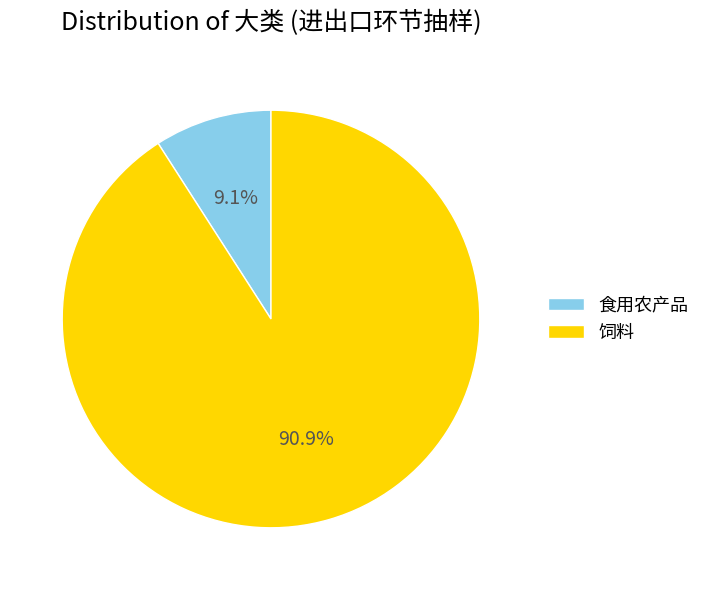

How many slices are in this pie chart?

2